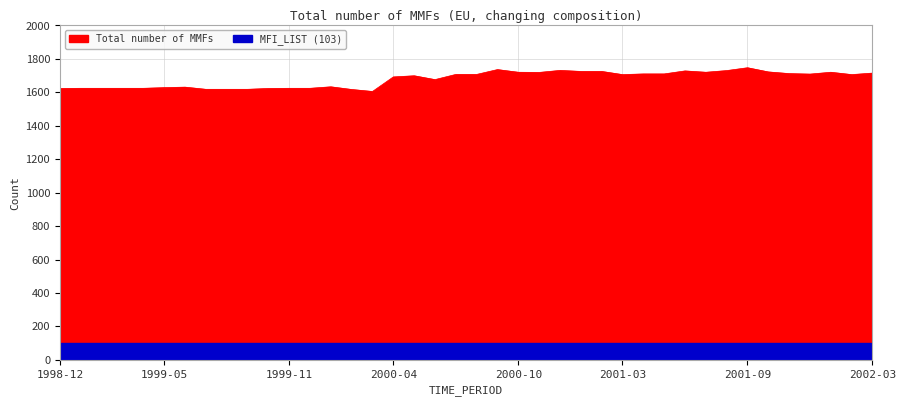

Approximately how many times larger is the value at 2001-04 compared to 2002-03?

1.0